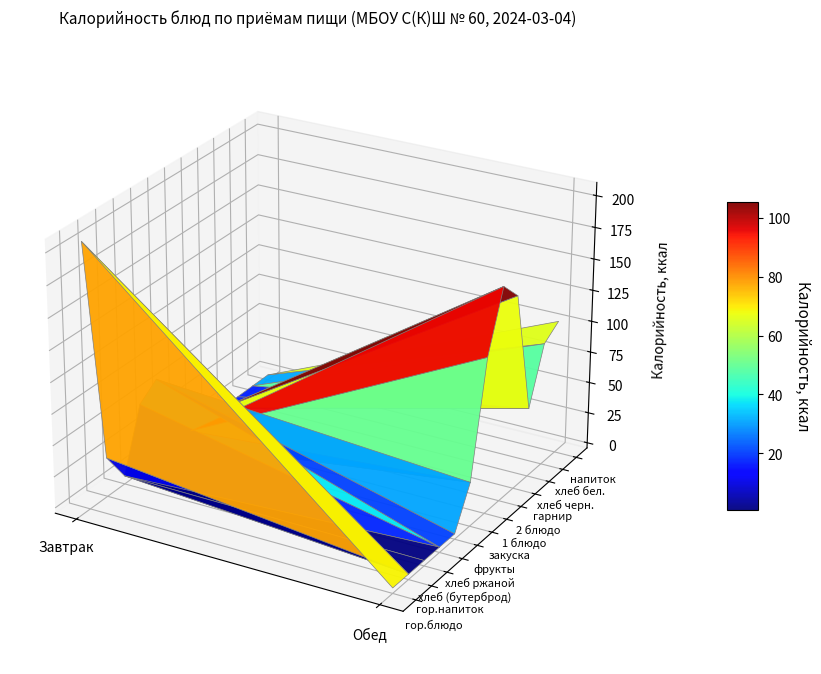

The value of Обед at гор.напиток is 0.0. True or false?

True